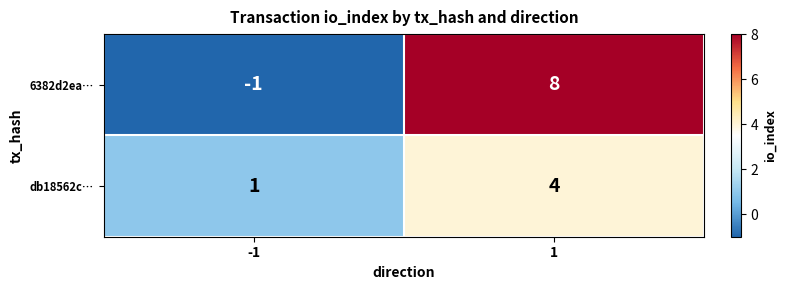

List the series in order of their peak value, lowest first.

db18562c…, 6382d2ea…